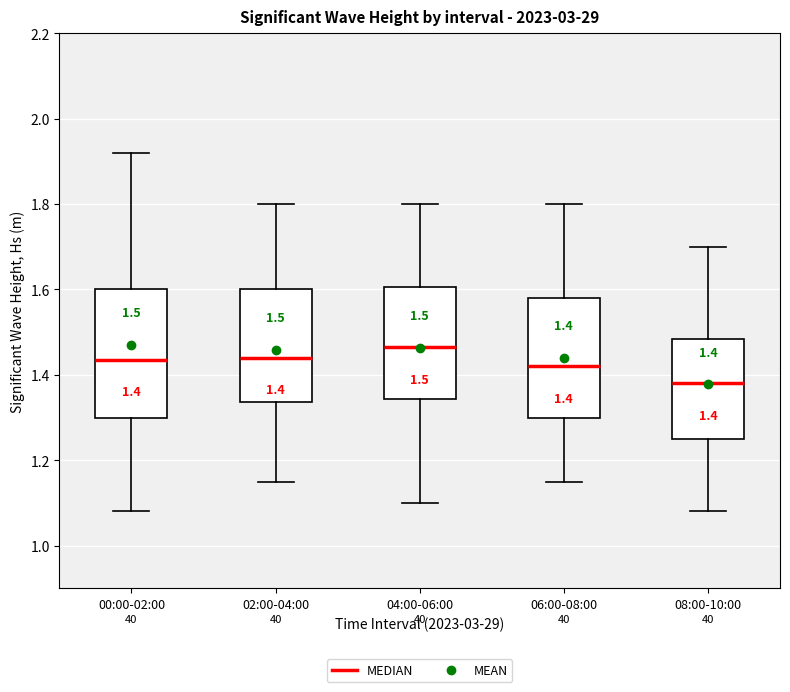

Which box has the lowest median line?

08:00-10:00